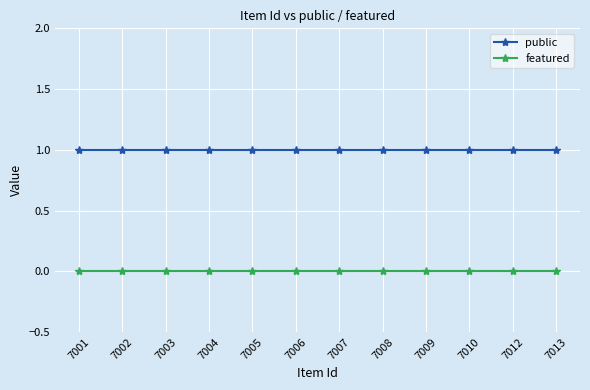

What is the average value of the public series?

1